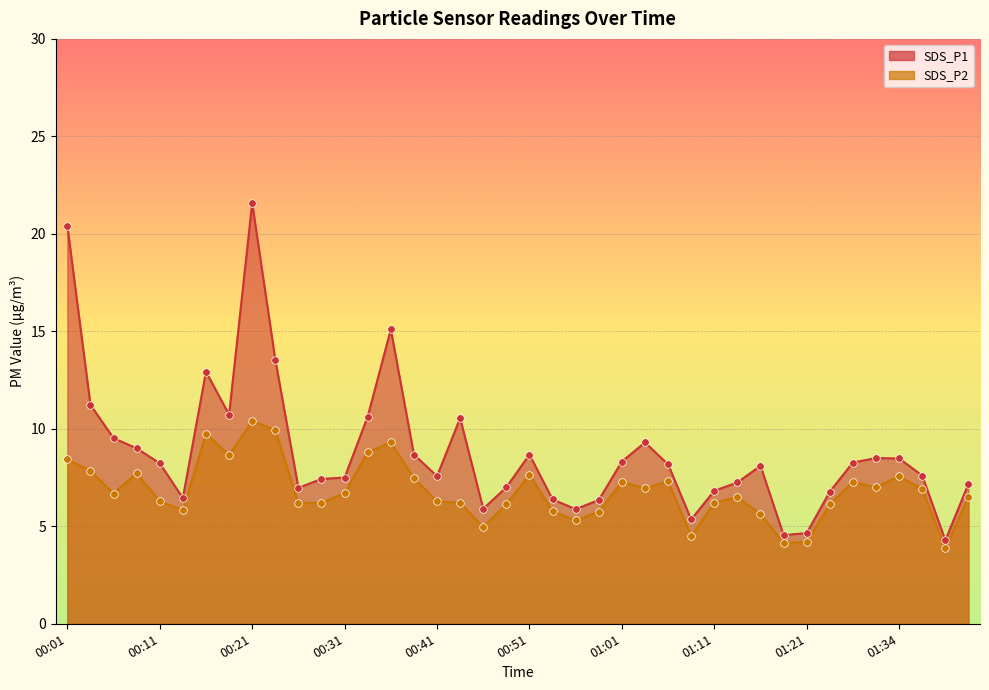

Which series has the largest total across all categories?

SDS_P1